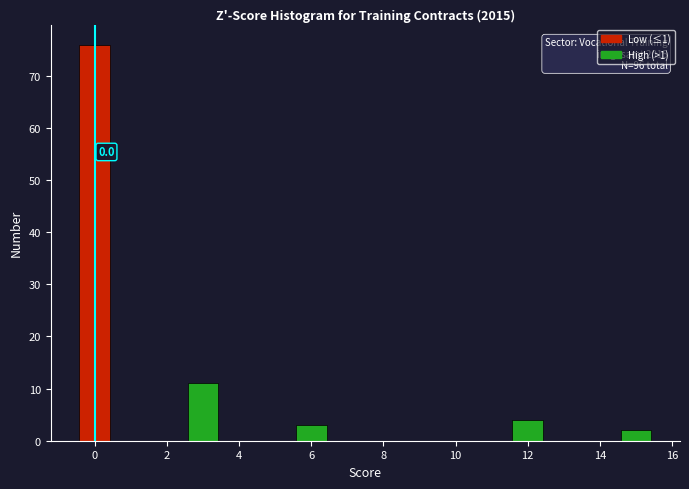

Which range on the x-axis has the tallest bar?

-0.5 to 0.5